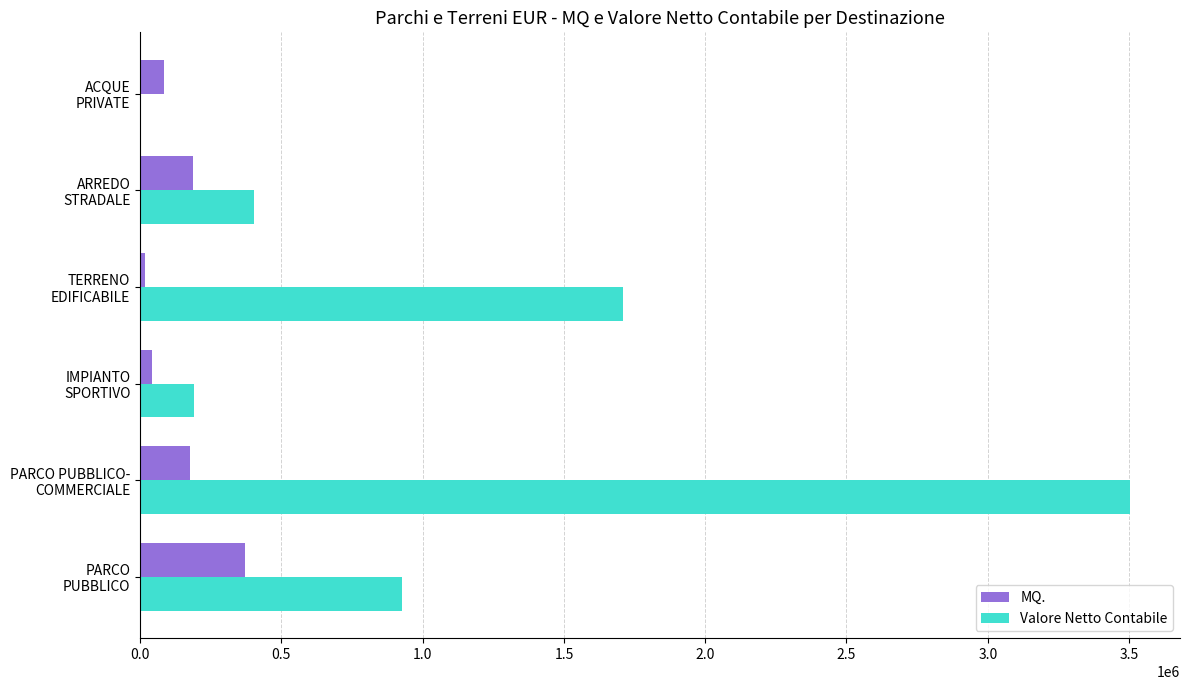

Which series has the widest spread of values?

Valore Netto Contabile